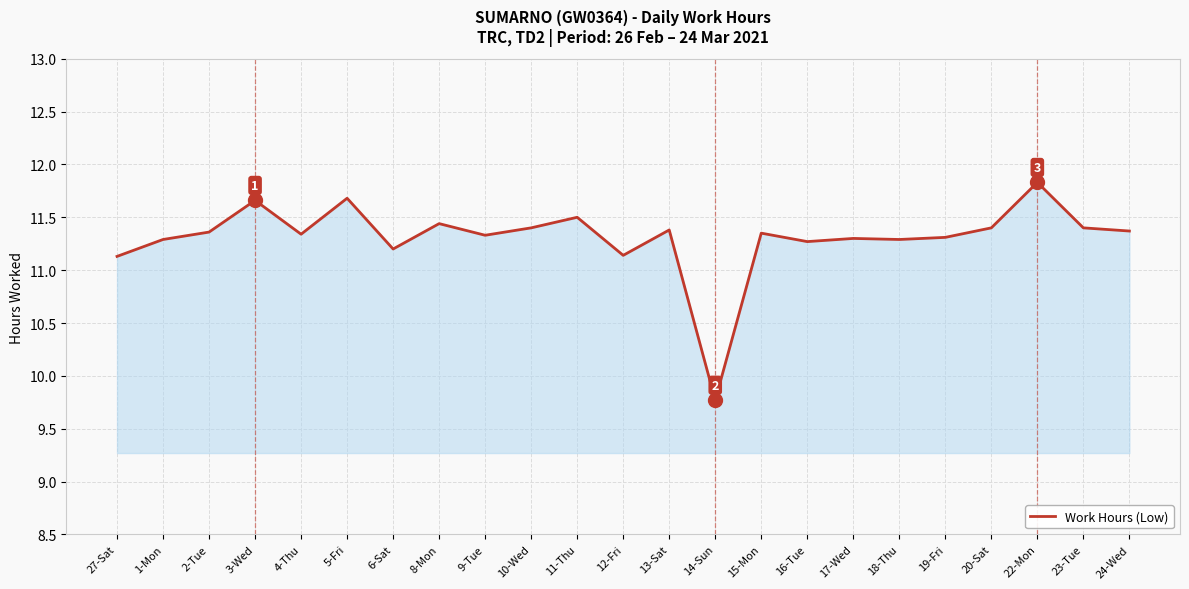

Where is the data nearest to the value 10?

14-Sun